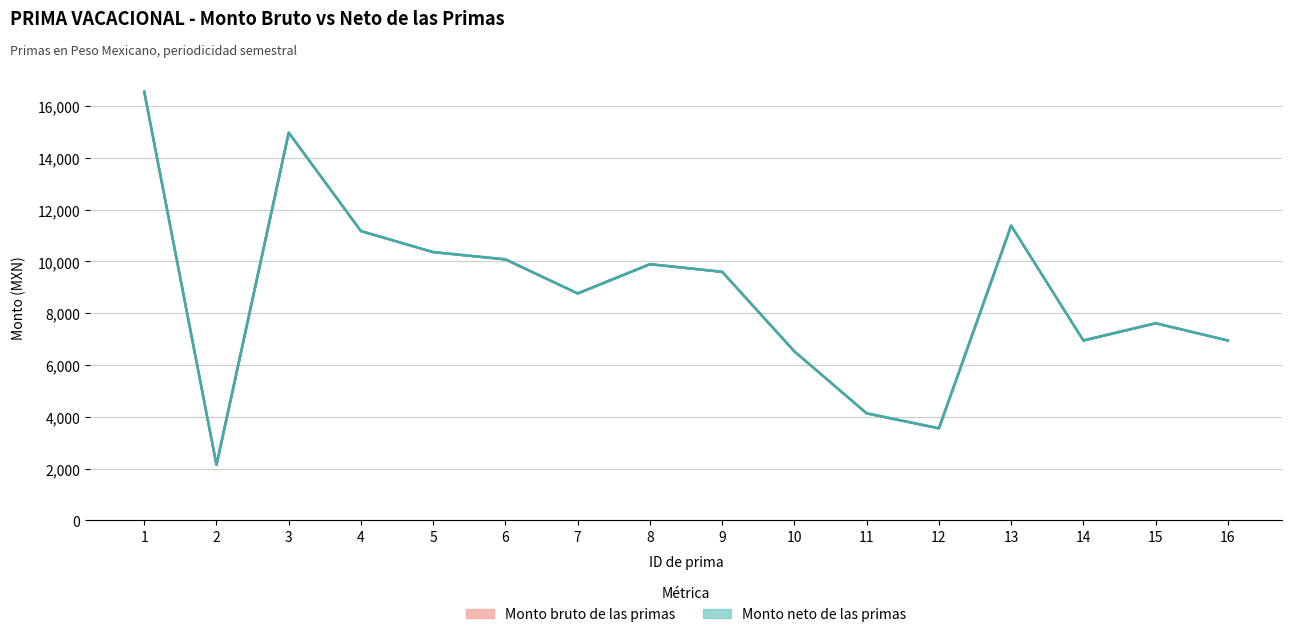

How many lines are shown in the chart?

2